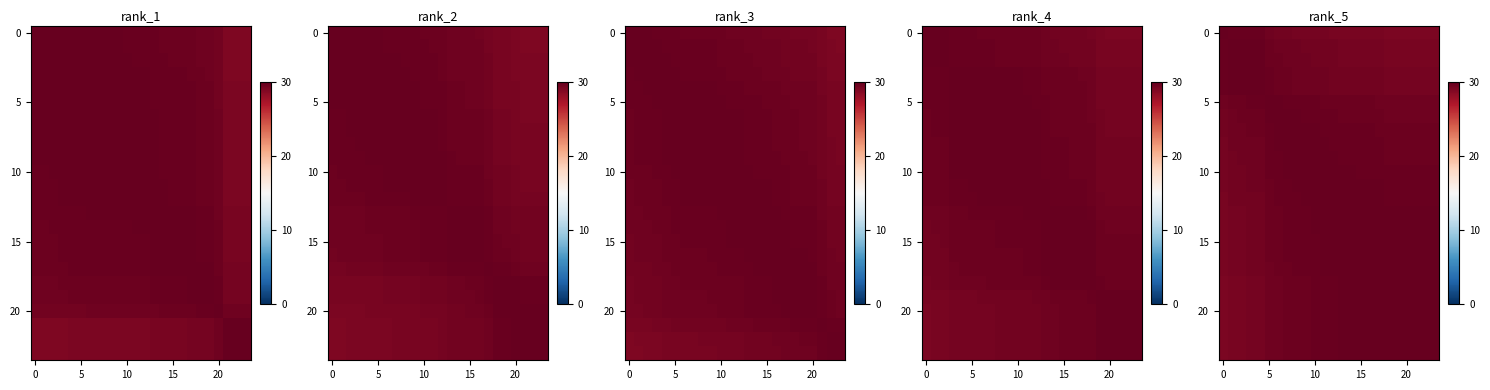

At which category is the sum across all series the highest?

11